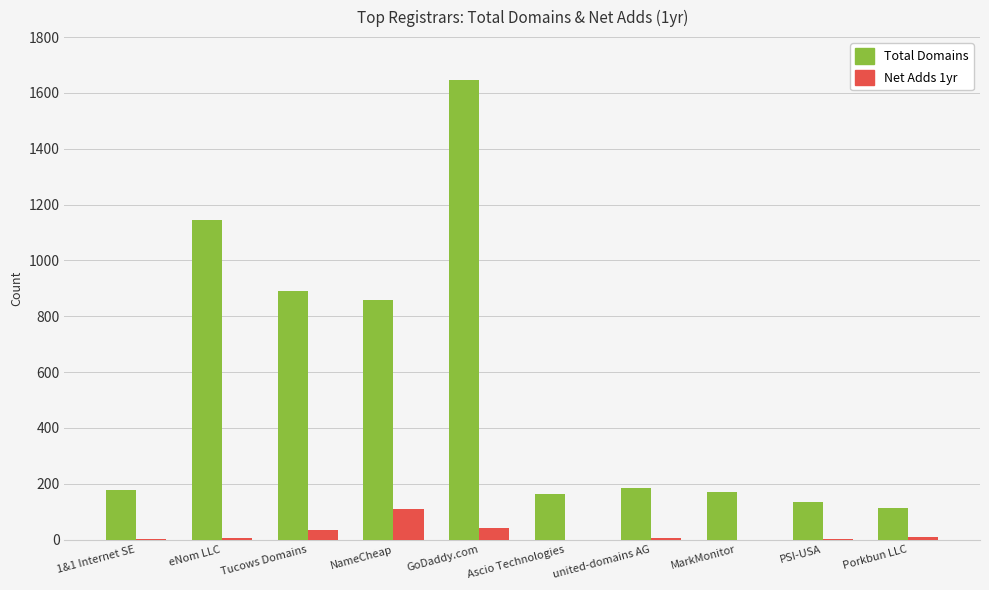

Which series has the largest total across all categories?

Total Domains